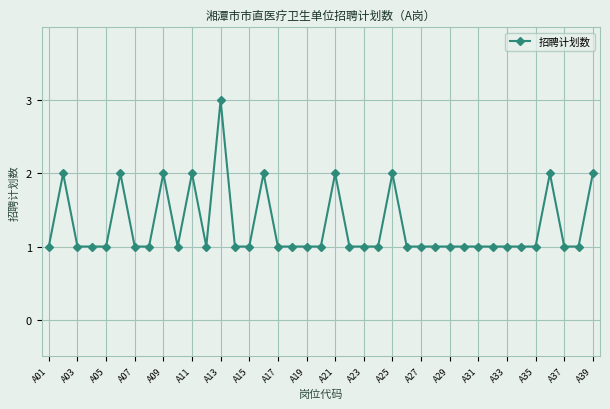

What is the greatest value displayed?

3